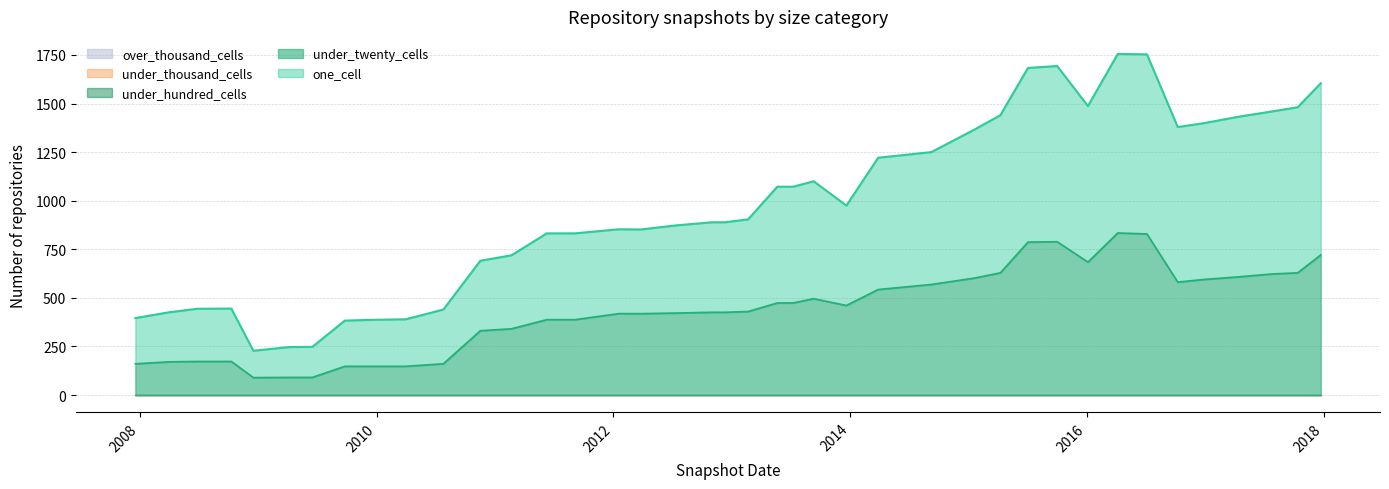

Is the value of under_hundred_cells at 2009-04-06 greater than the value of over_thousand_cells at 2011-06-10?

No